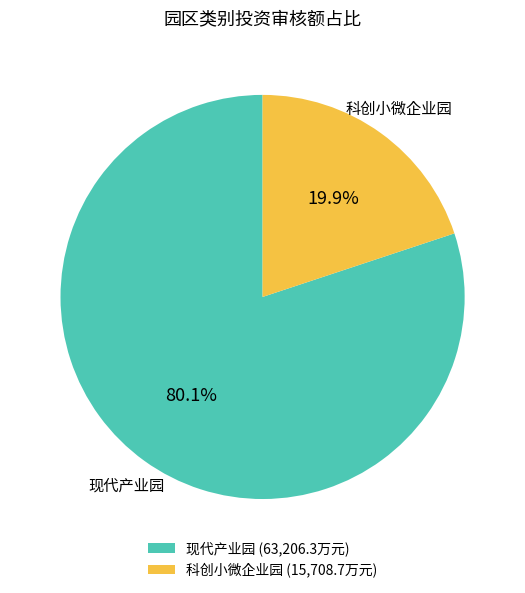

What portion of the pie excludes 科创小微企业园?

80.1%